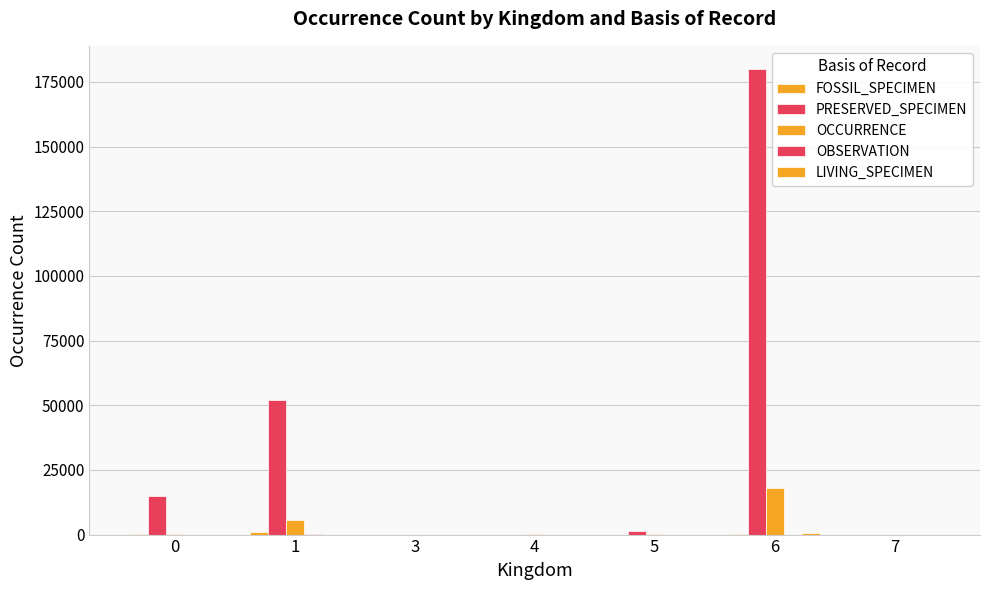

Does the chart contain stacked bars?

No